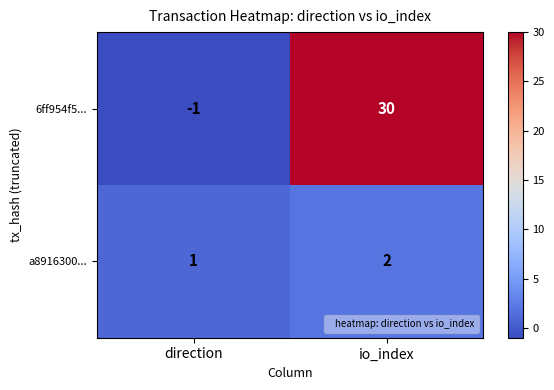

At which label is 6ff954f5... closest to 14?

direction